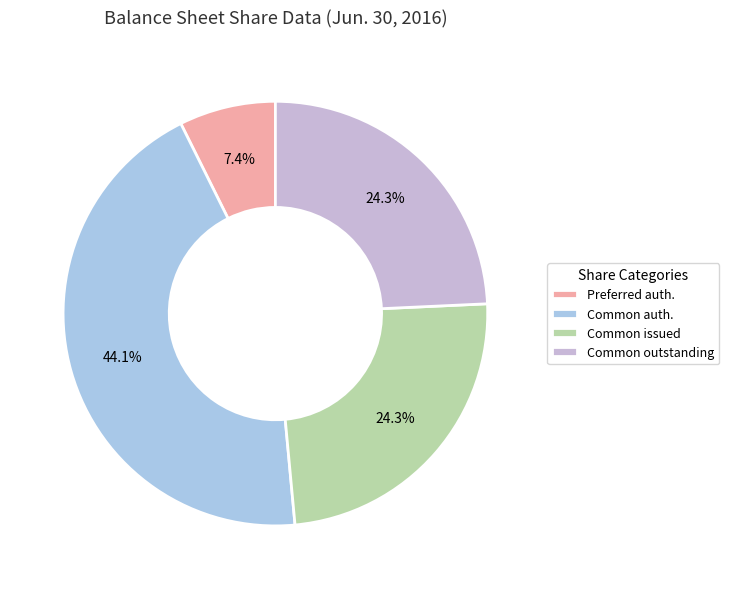

To the nearest percent, what is the difference between the largest and smallest slice percentages?

37%